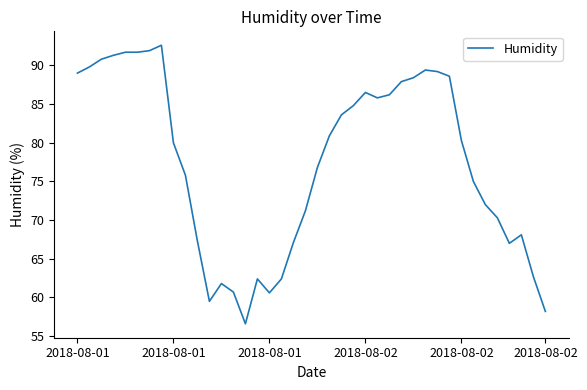

True or false: there are more than 0 points higher than both neighbors.

True